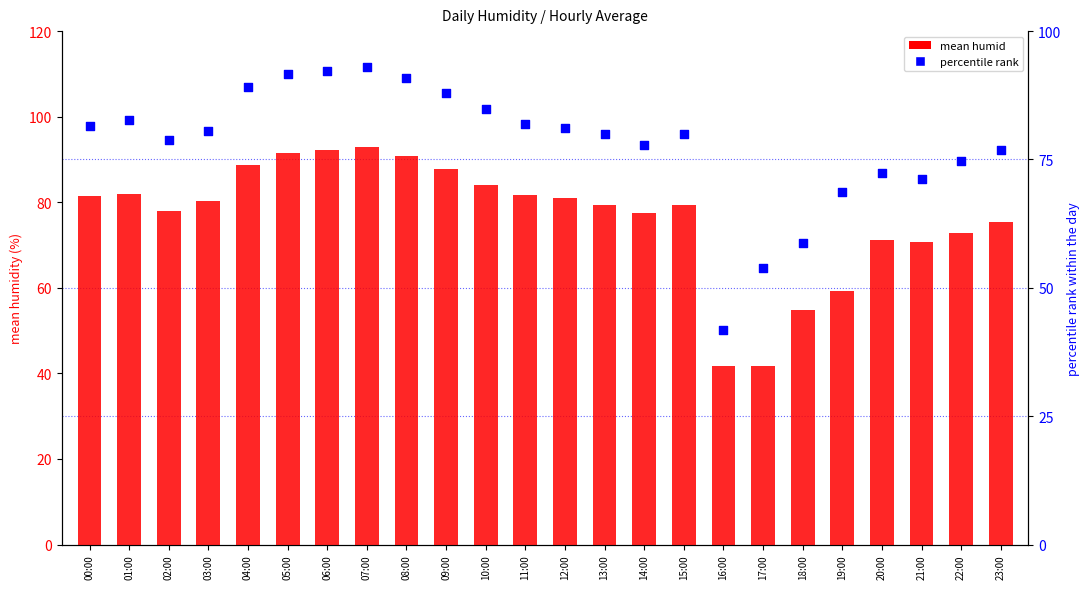

At which category is the sum across all series the highest?

07:00